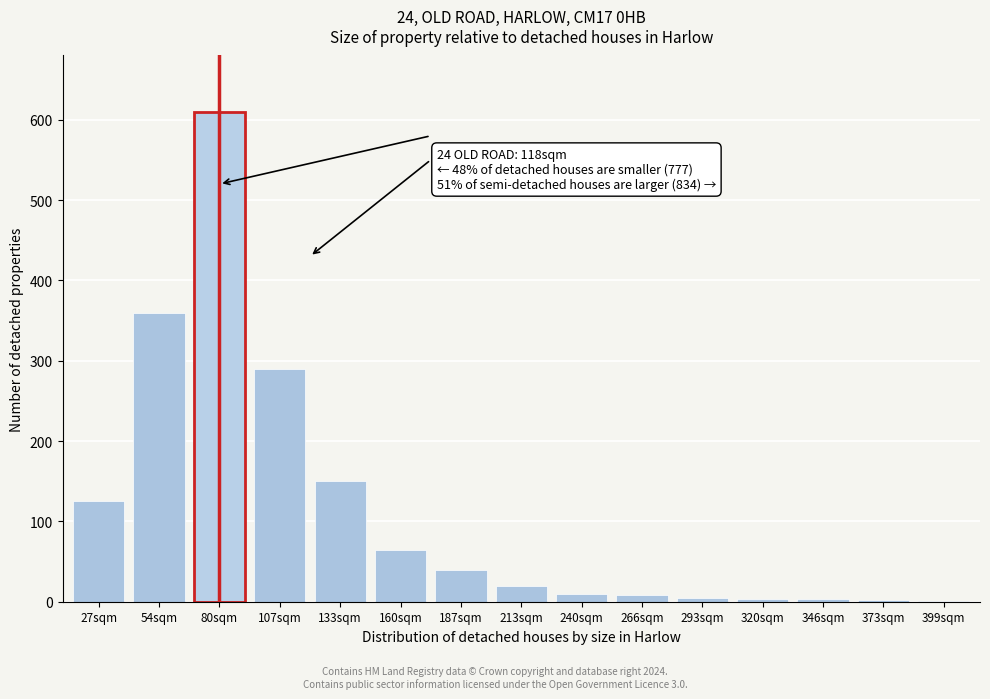

What value does the data have at 133sqm?

150